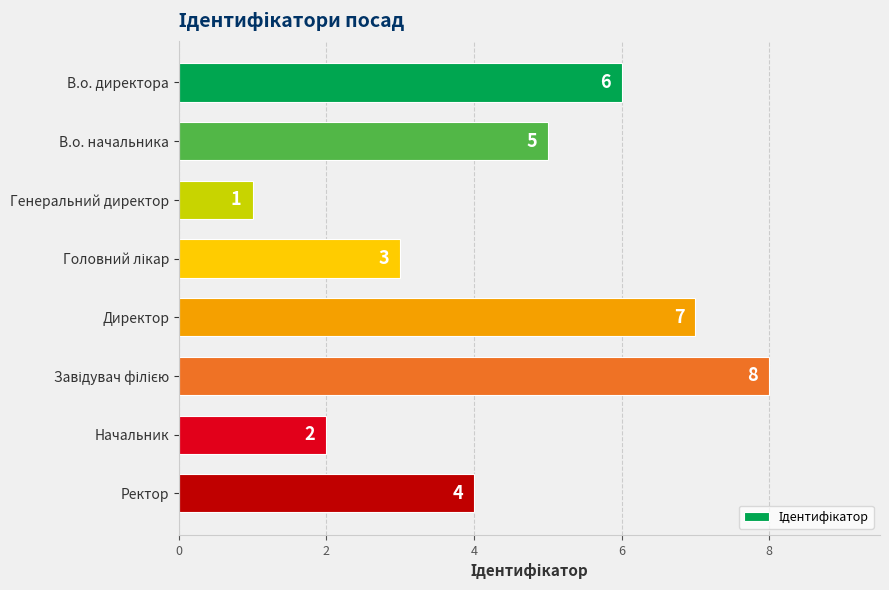

What is the sum of all values?

36